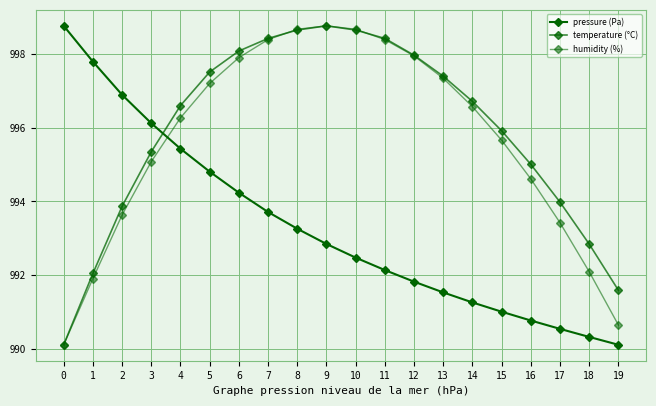

Does the chart have visible grid lines?

Yes